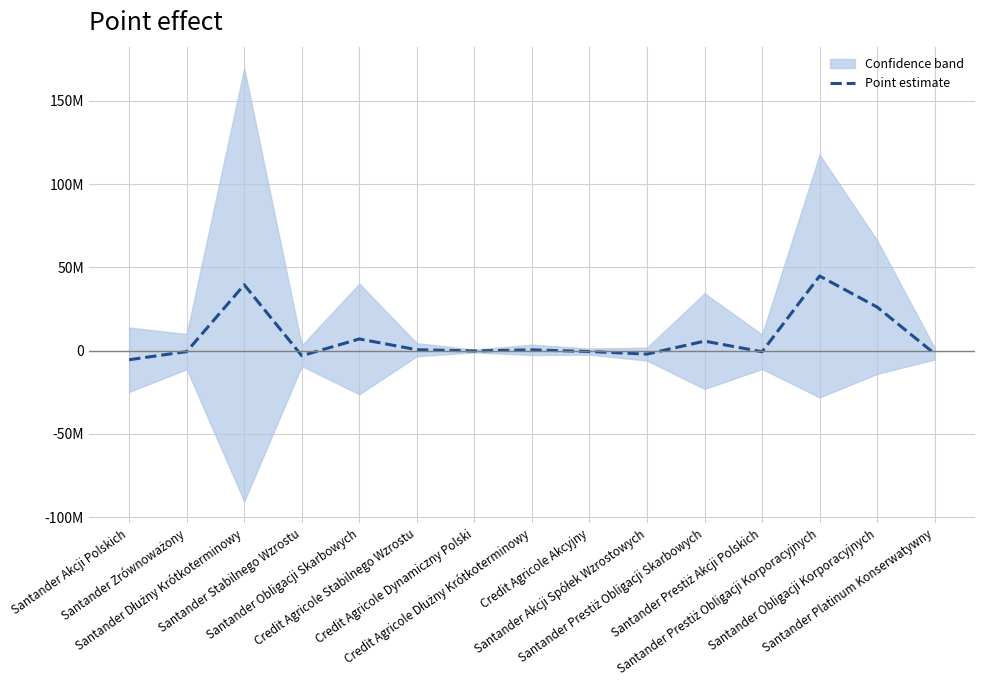

What is the value of the 6th point from the left?

534617.8